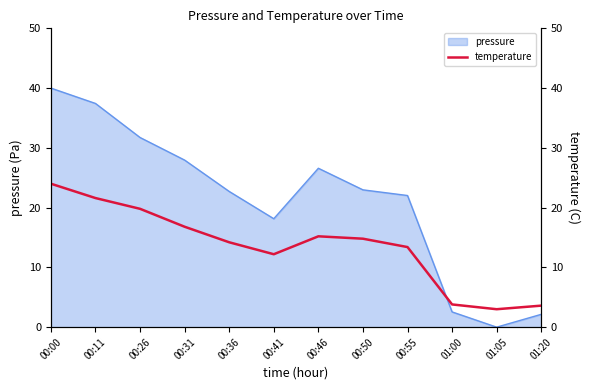

The pressure series shows 22.0 at 00:55. True or false?

True